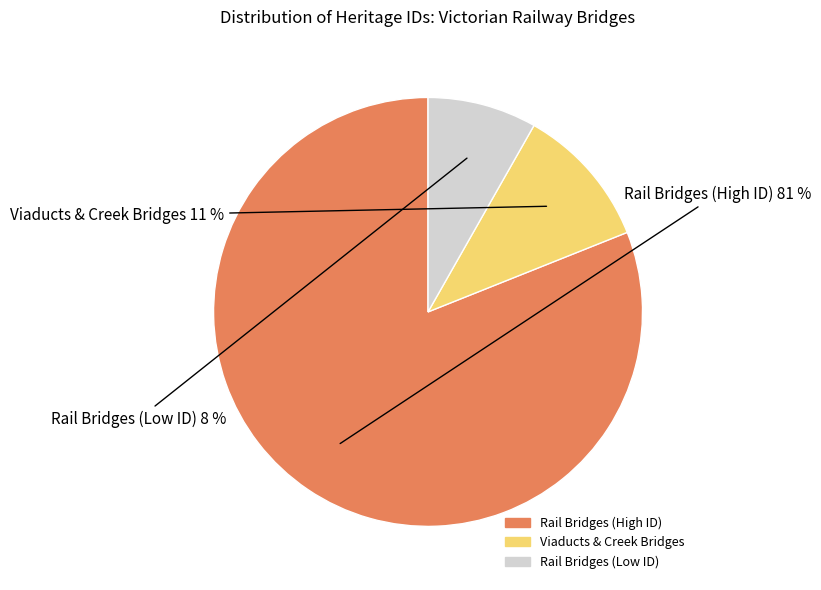

Does any single category account for the majority?

Yes